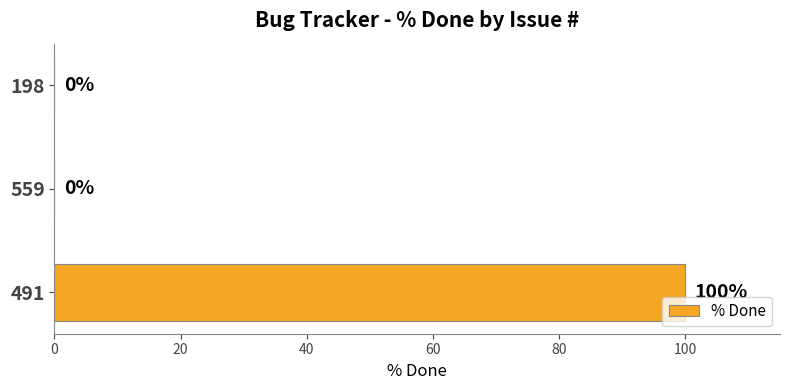

Are the bars grouped side by side (vs. stacked)?

No